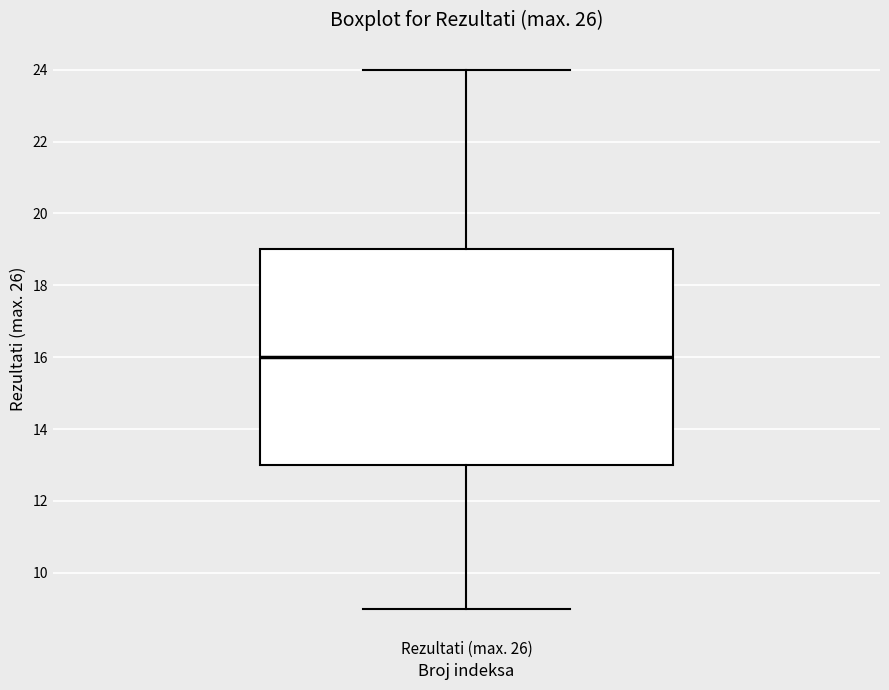

Where is the upper edge of the box for Rezultati (max. 26) on the y-axis? The values are not printed on the chart, so give them approximately, as read against the axis.

19